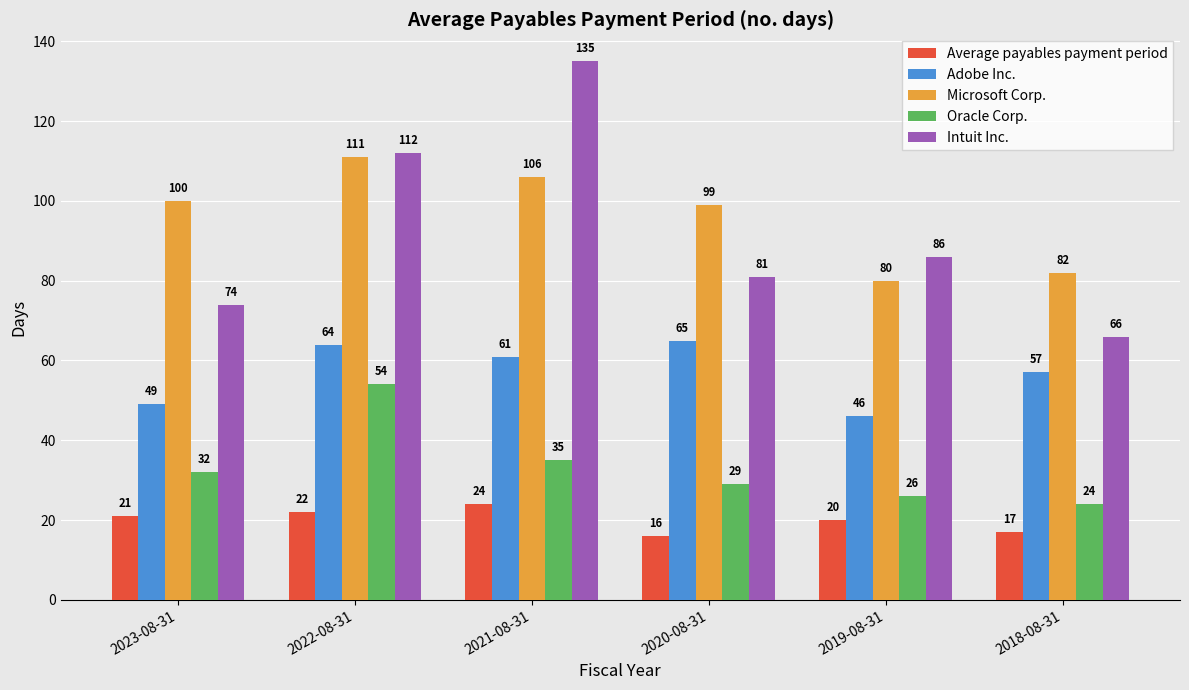

What is the difference between the maximum and minimum values in the Adobe Inc. series?

19